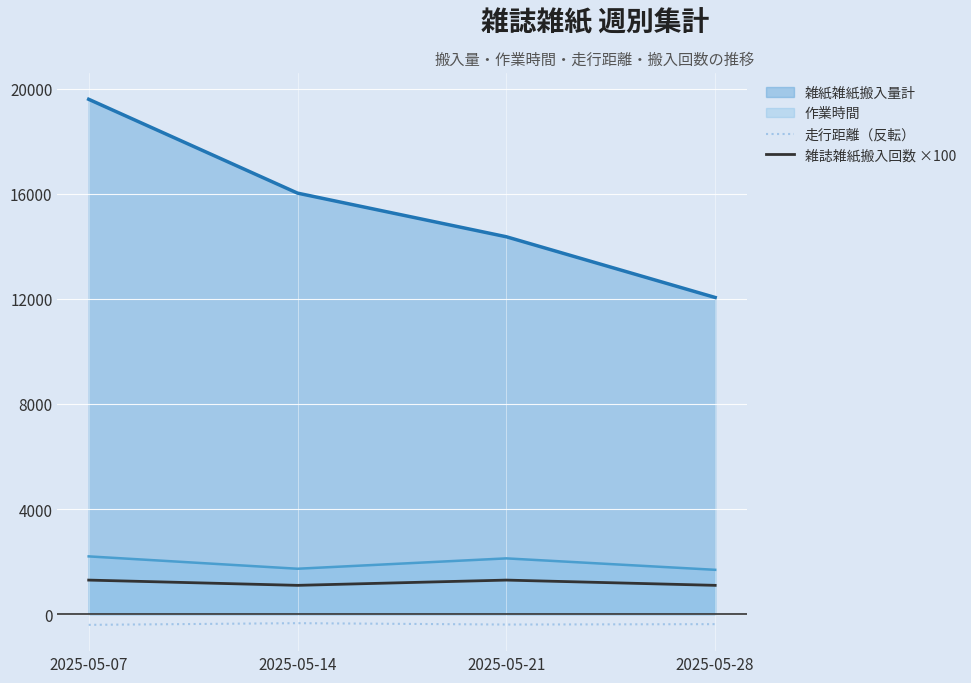

Is the value of 走行距離（反転） at 2025-05-21 greater than the value of 雑誌雑紙搬入回数 ×100 at 2025-05-07?

No